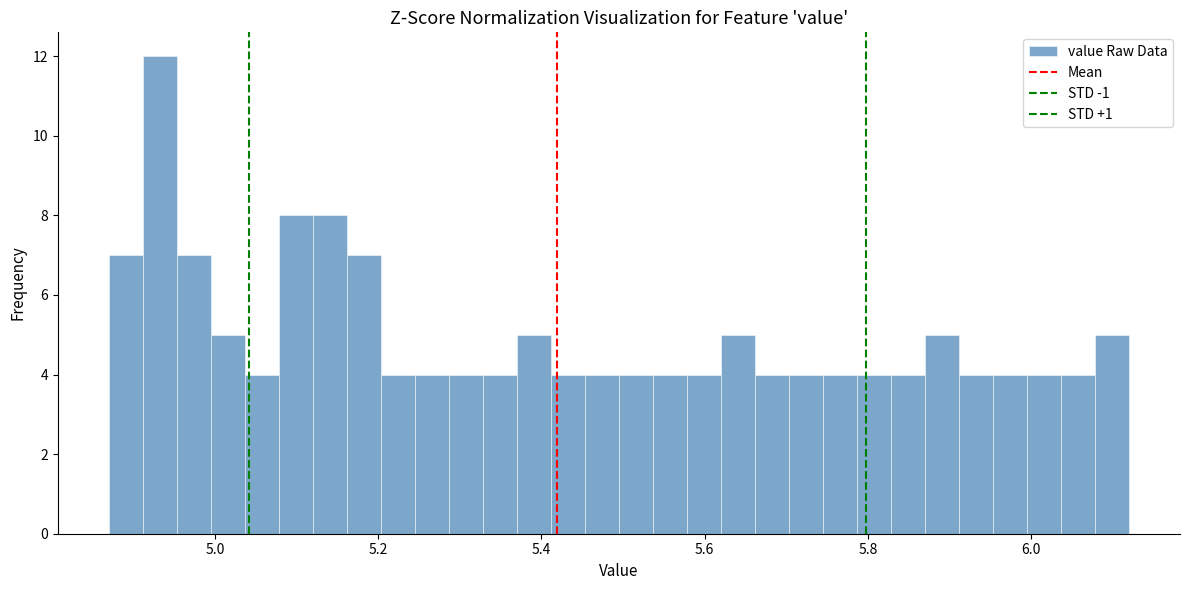

Around what value on the x-axis is the tallest bar? Give the approximate position of its centre, as read against the axis.

4.94